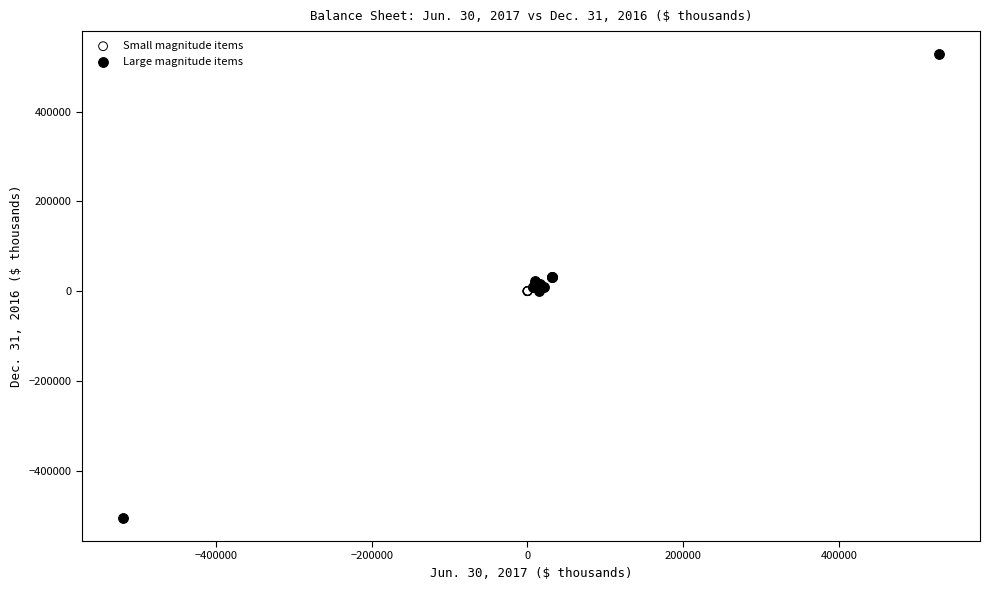

Which series reaches the minimum Y coordinate?

Large magnitude items